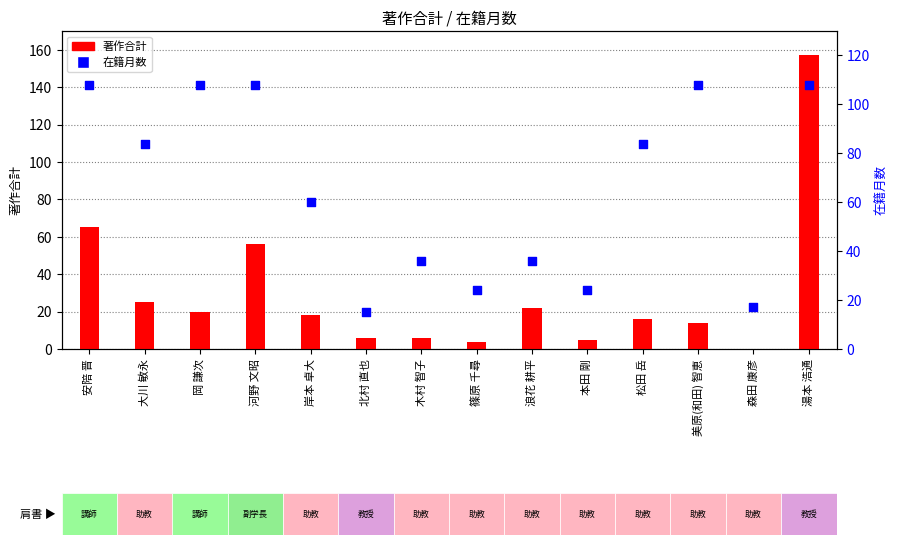

What are all the series names shown in the legend?

著作合計, 在籍月数